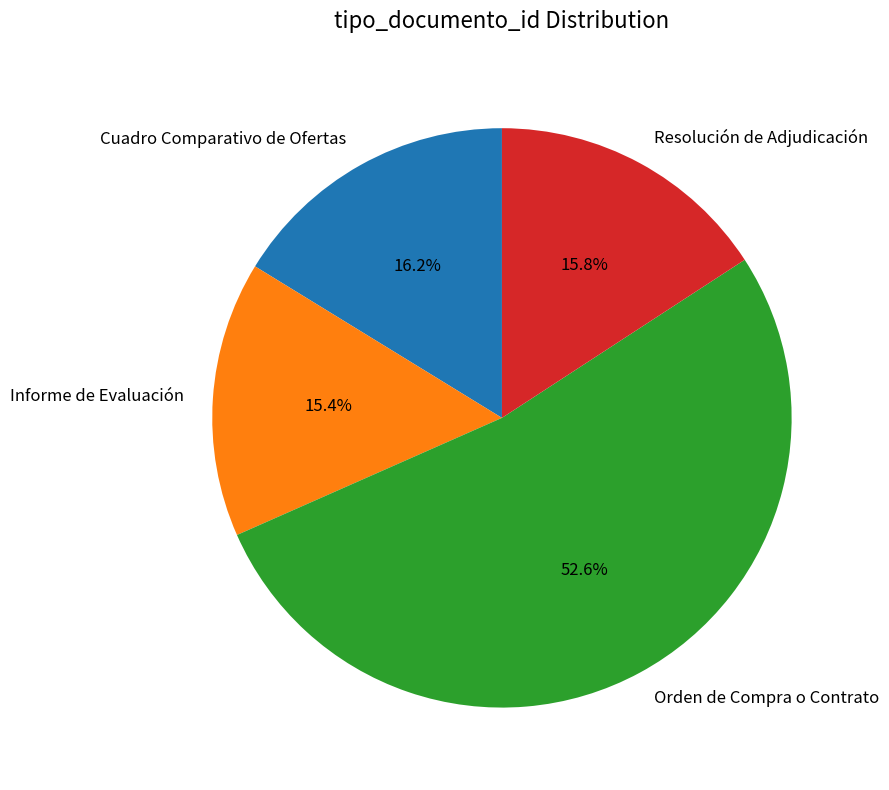

Does Orden de Compra o Contrato represent more than half of the total?

Yes